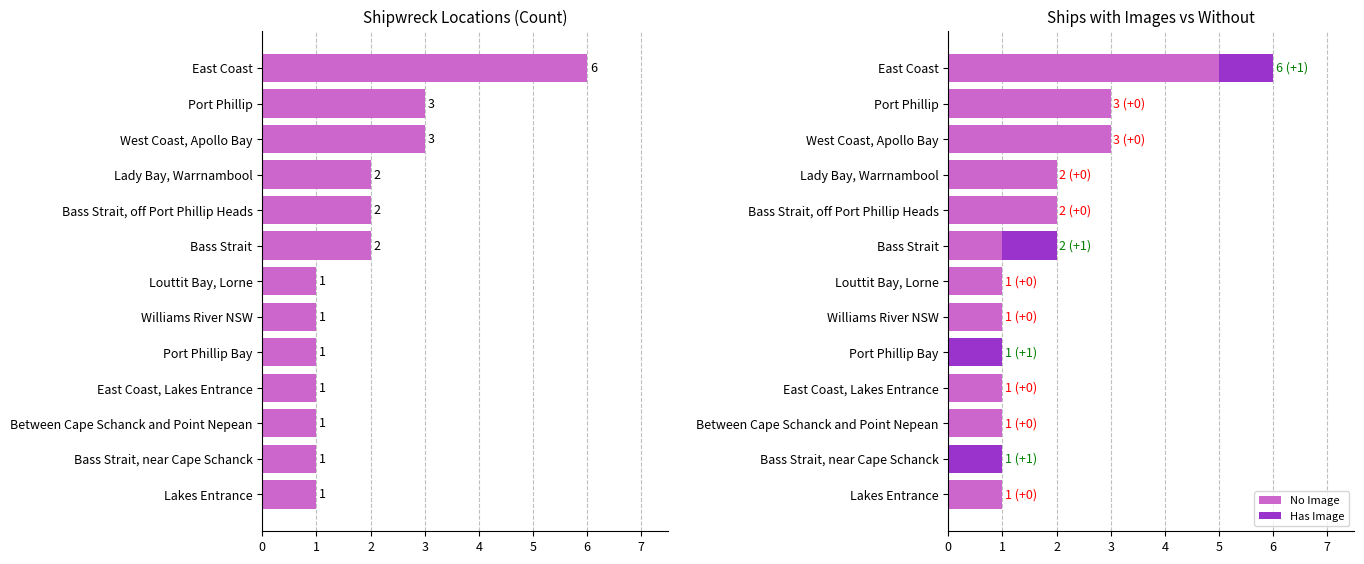

How many bars are there in total?

39